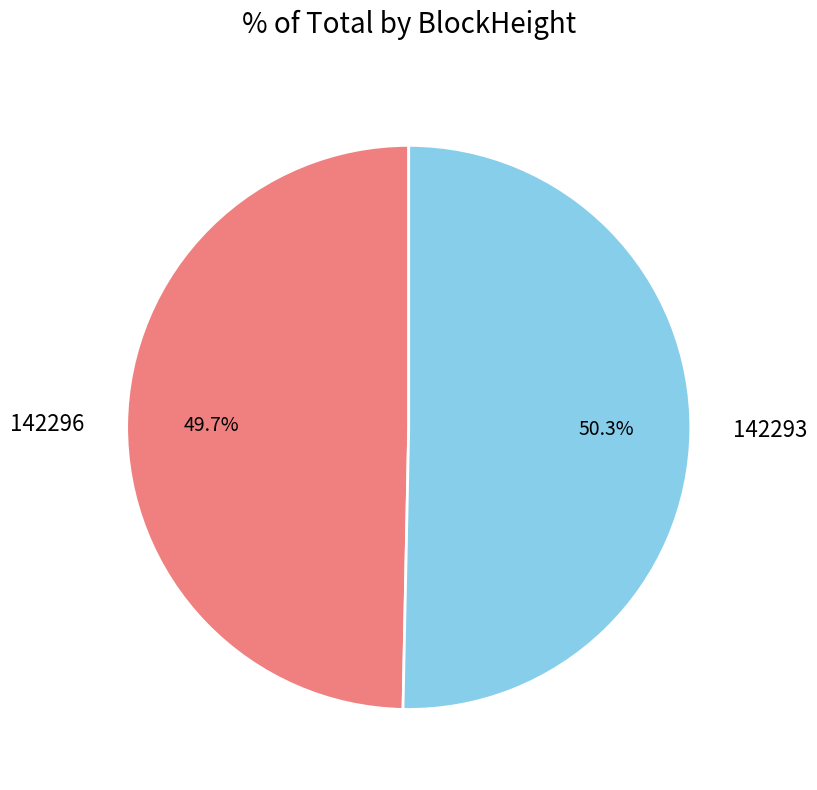

To the nearest percent, what percentage of the pie is 142293?

50%